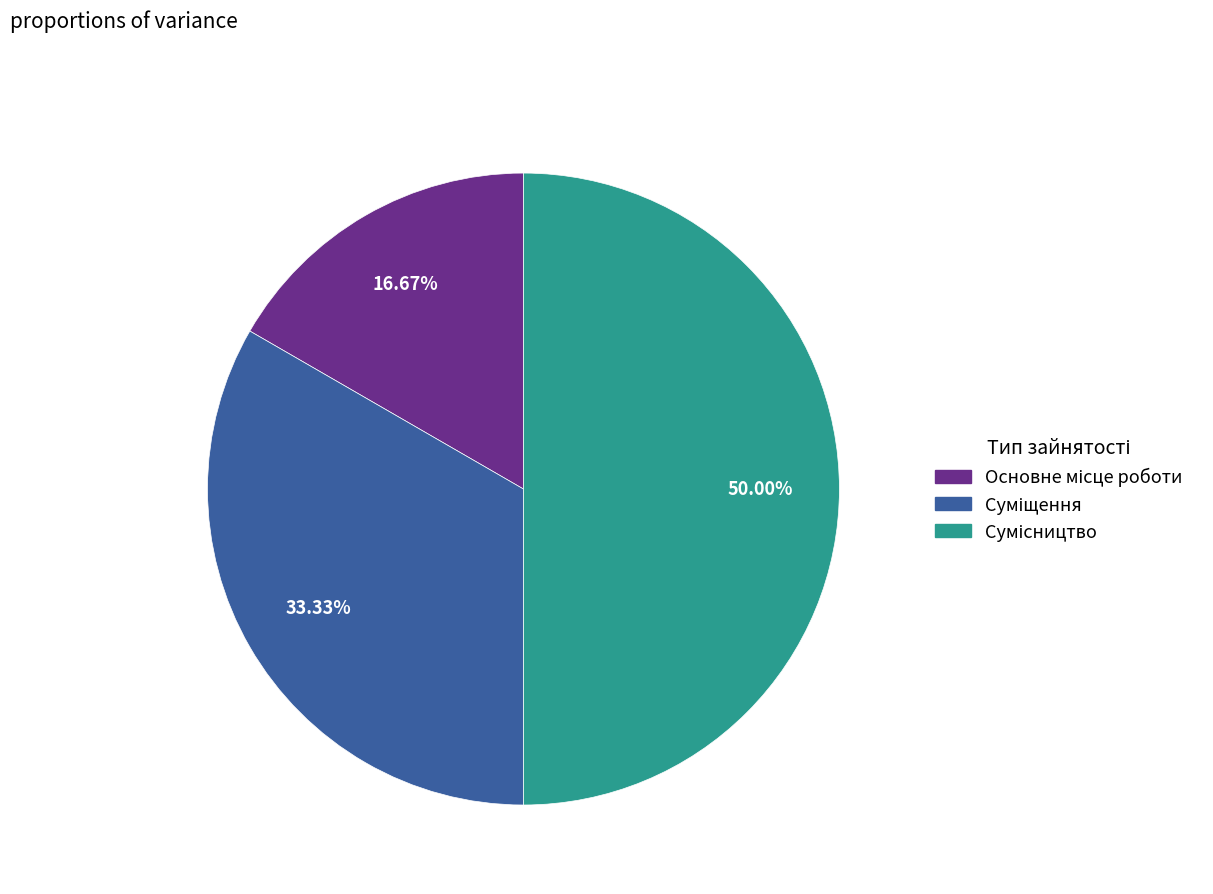

Between Сумісництво and Основне місце роботи, which is larger?

Сумісництво